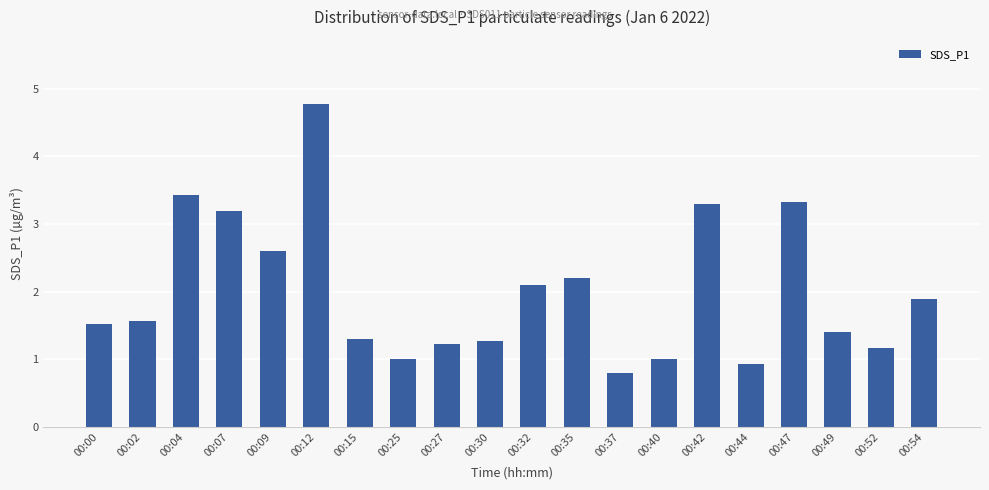

What is the smallest value displayed?

0.8